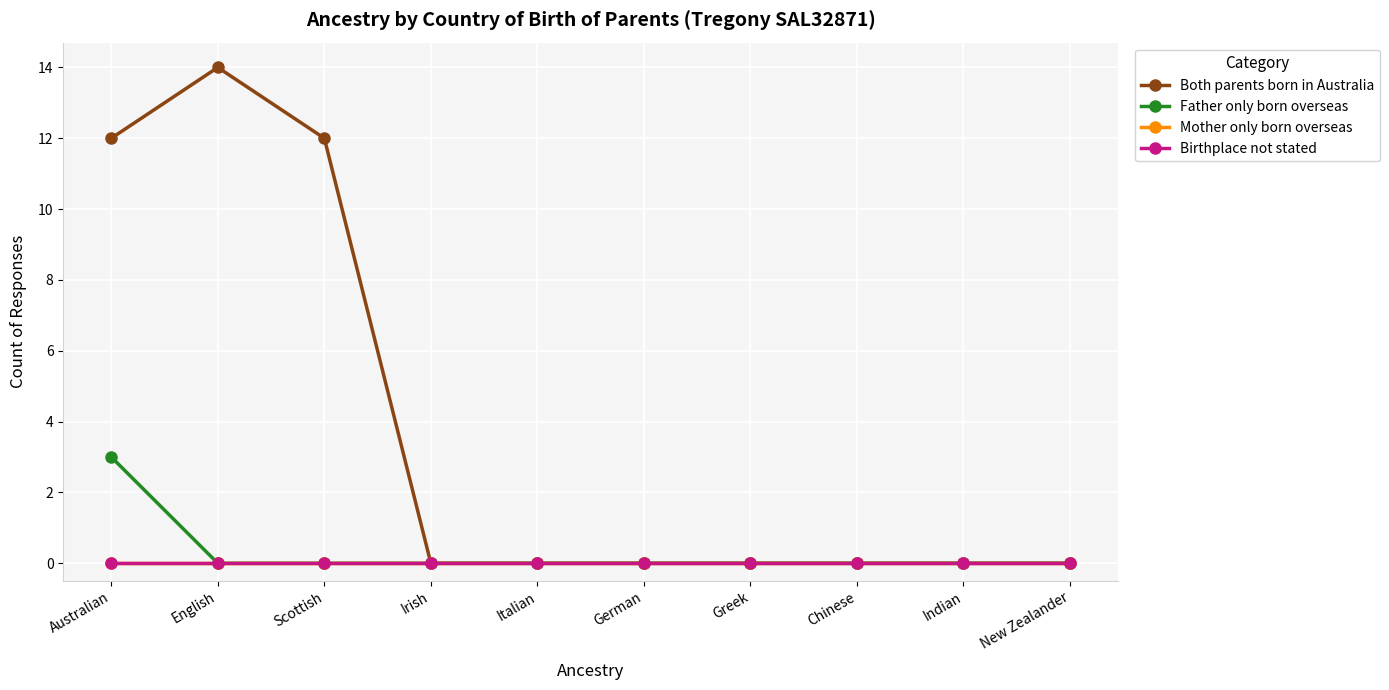

What position from the right is Greek?

4